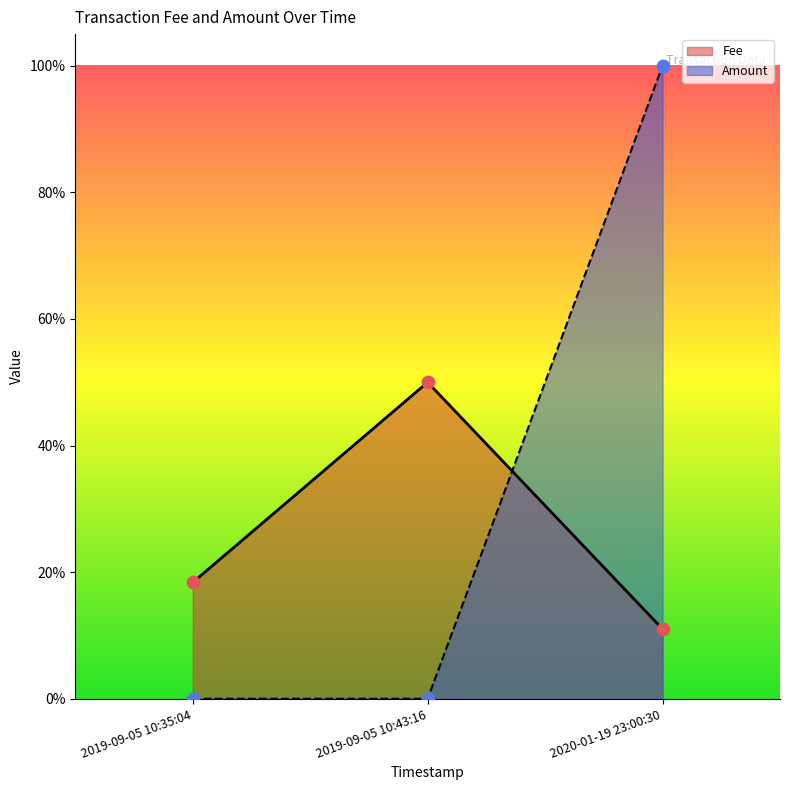

Is the value of Amount at 2019-09-05 10:43:16 greater than the value of Fee at 2019-09-05 10:43:16?

No